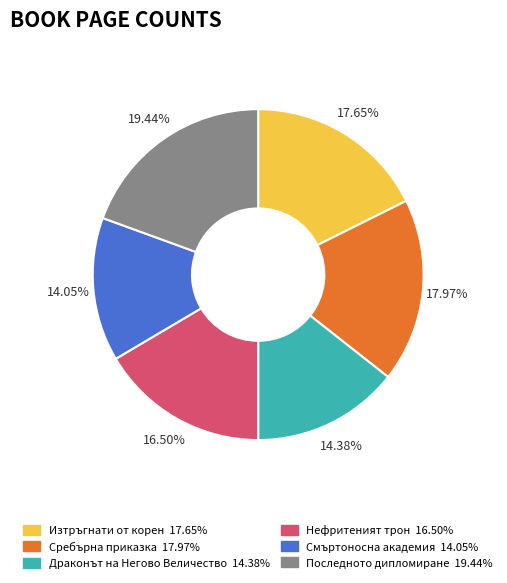

What is the largest slice in the pie chart?

Последното дипломиране